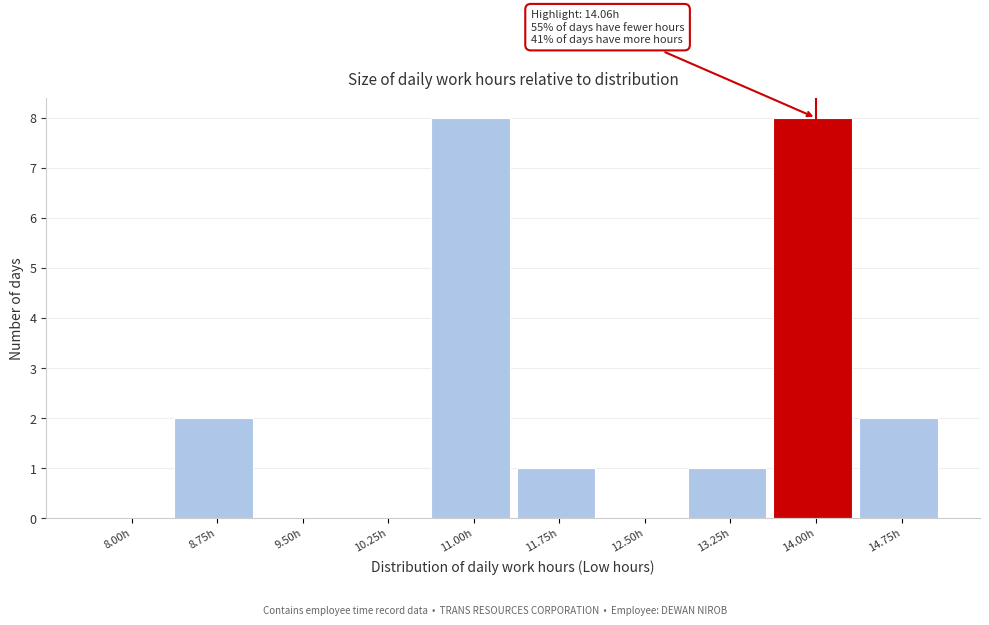

Reading right to left, what are all the values shown in this chart?

14.75h=2	14.00h=8	13.25h=1	12.50h=0	11.75h=1	11.00h=8	10.25h=0	9.50h=0	8.75h=2	8.00h=0